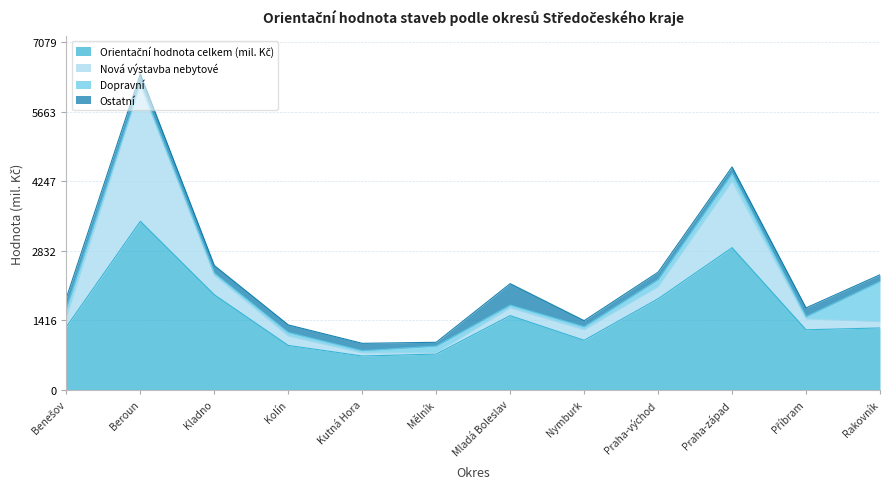

Is the value of Ostatní at Praha-západ greater than the value of Nová výstavba nebytové at Praha-západ?

No